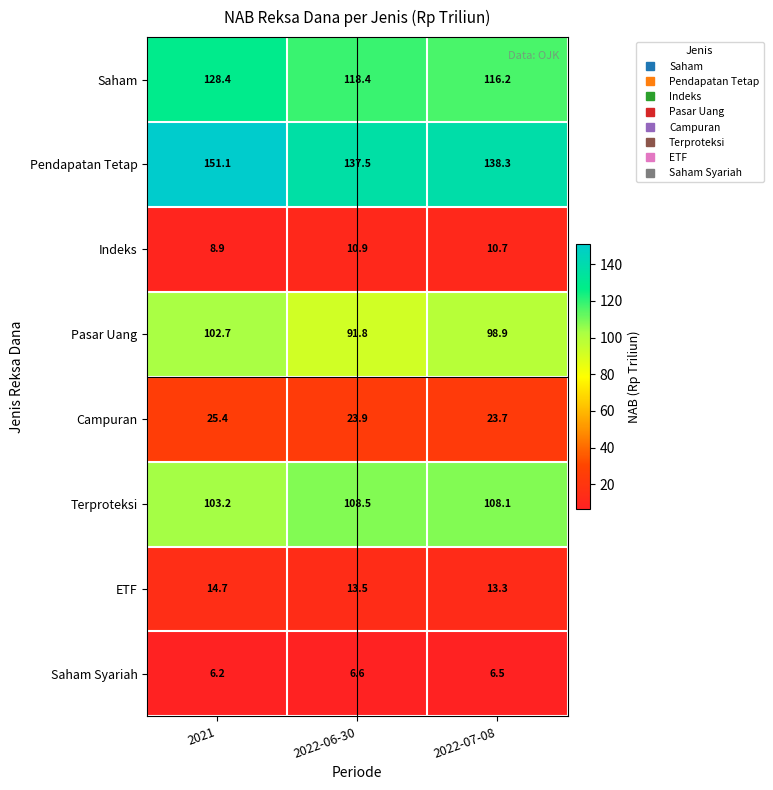

Which series has the largest total across all categories?

Pendapatan Tetap